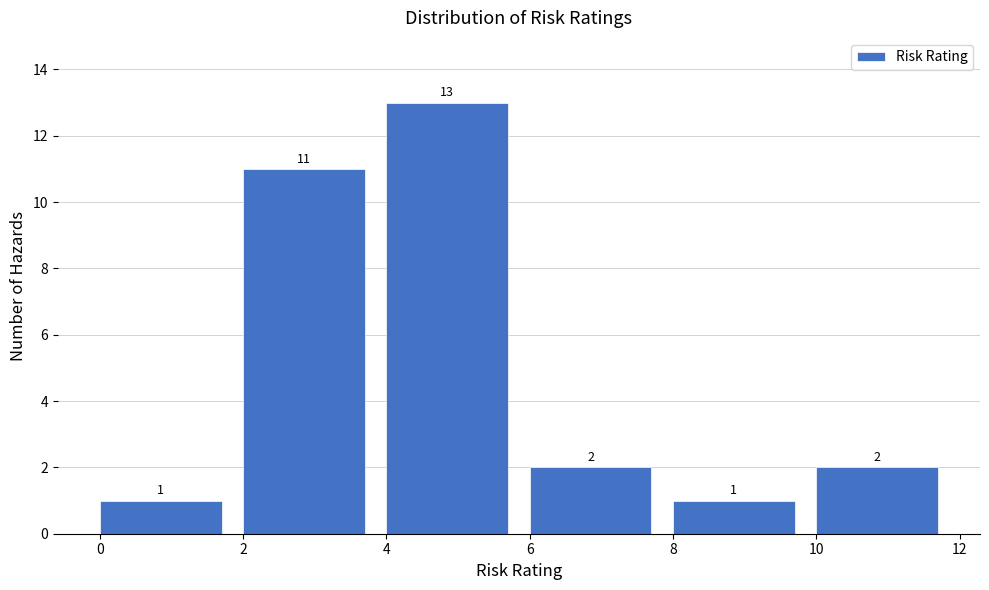

How tall is the bar that spans 2 to 4 on the x-axis?

11